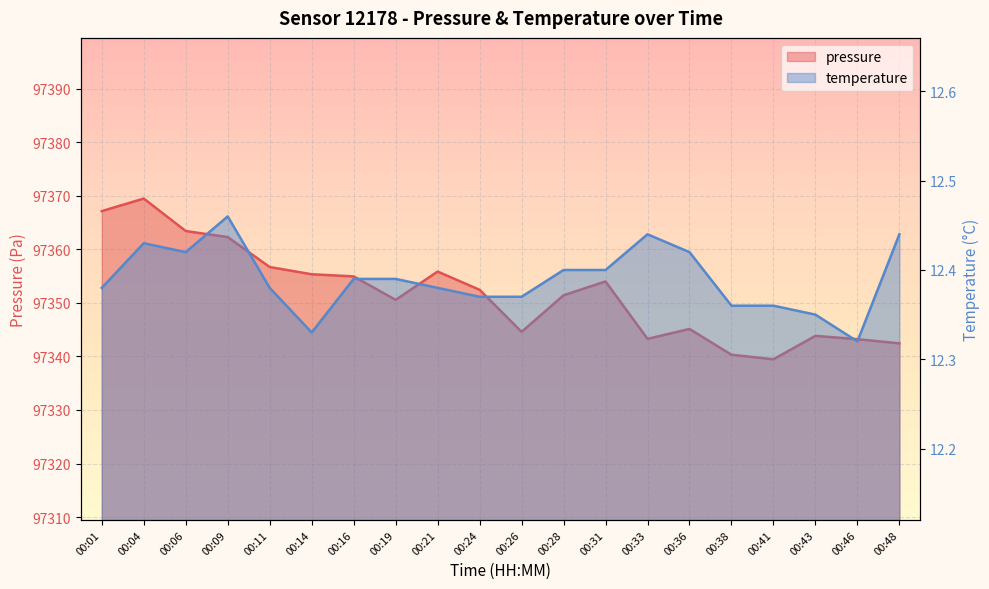

Between 00:19 and 00:14, which is larger?

00:14